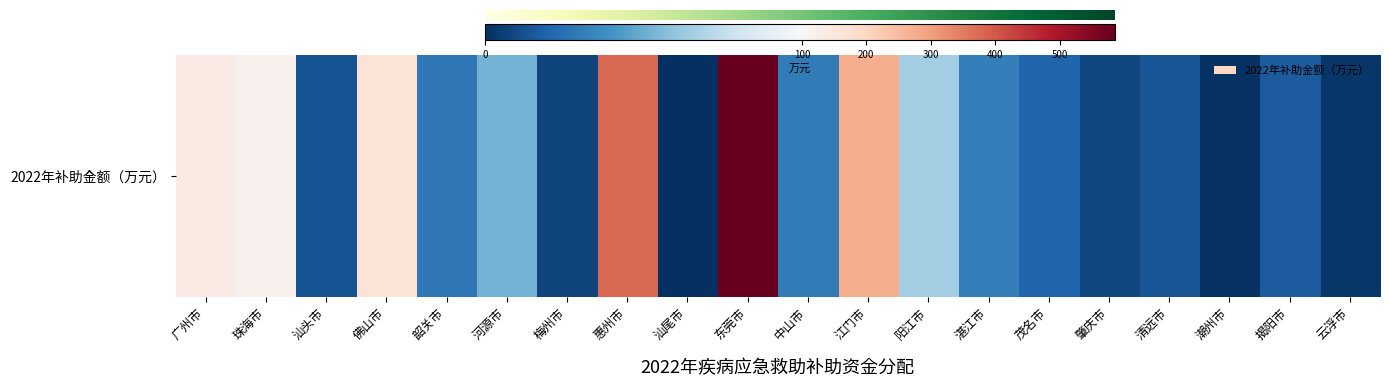

List the labels in order of value, smallest first.

汕尾市, 潮州市, 云浮市, 梅州市, 肇庆市, 汕头市, 清远市, 揭阳市, 茂名市, 韶关市, 中山市, 湛江市, 河源市, 阳江市, 珠海市, 广州市, 佛山市, 江门市, 惠州市, 东莞市